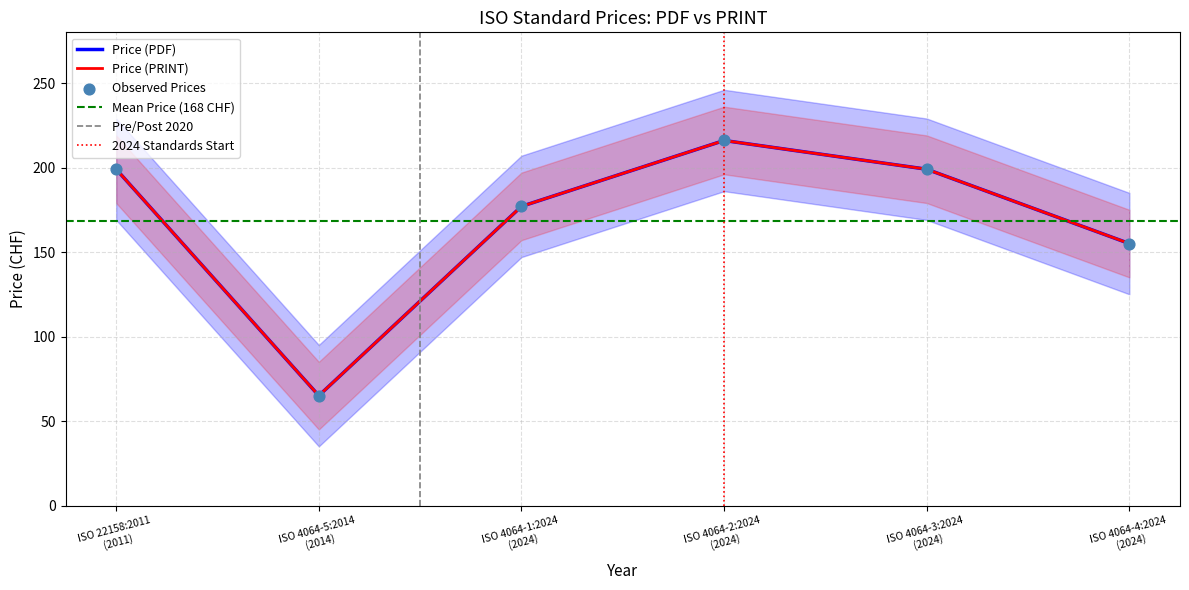

What is the total value across all series at 2024?

310